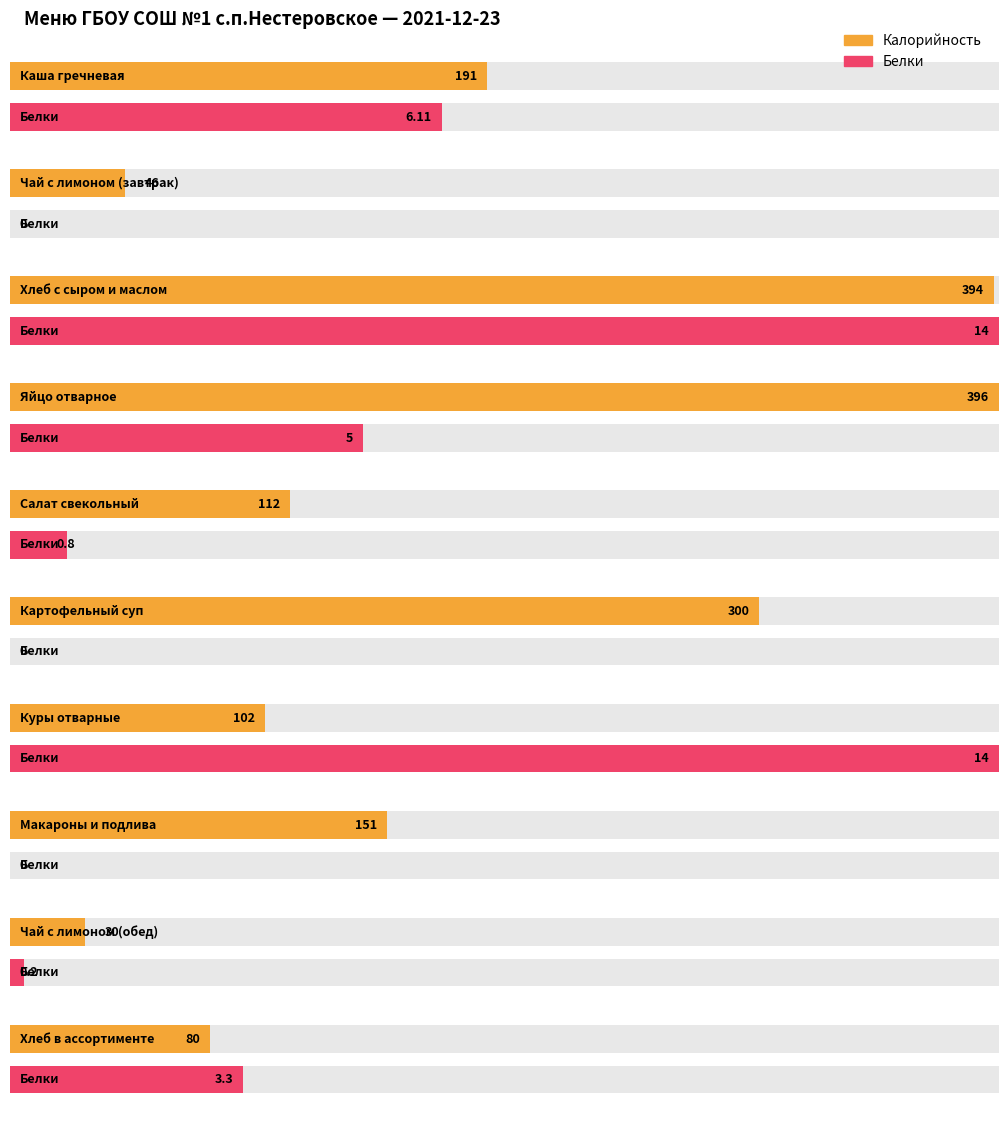

Reading left to right, transcribe all the data shown in this chart.

Калорийность: 191.0	46.0	394.0	396.0	112.0	300.0	102.0	151.0	30.0	80.0
Белки: 6.1	0.0	14.0	5.0	0.8	0.0	14.0	0.0	0.2	3.3